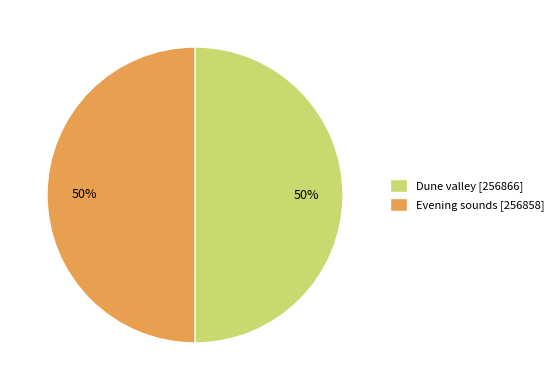

Is the sum of Evening sounds [256858] and Dune valley [256866] greater than half?

Yes